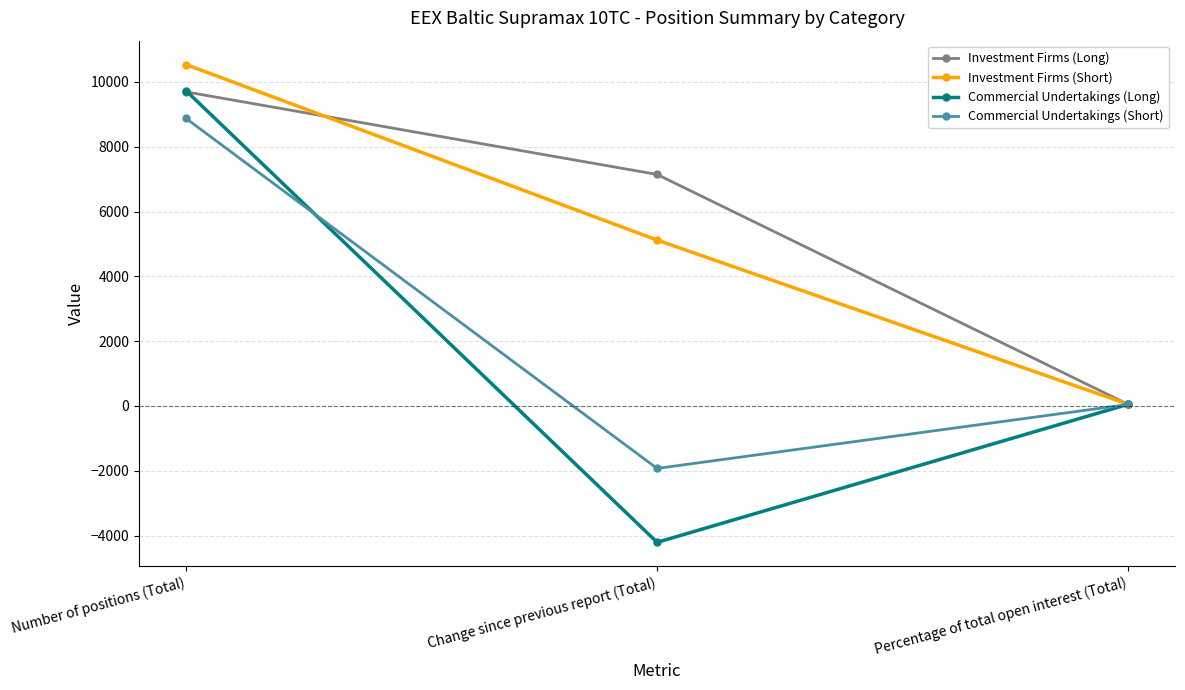

What is the minimum value shown in the chart?

-4208.4